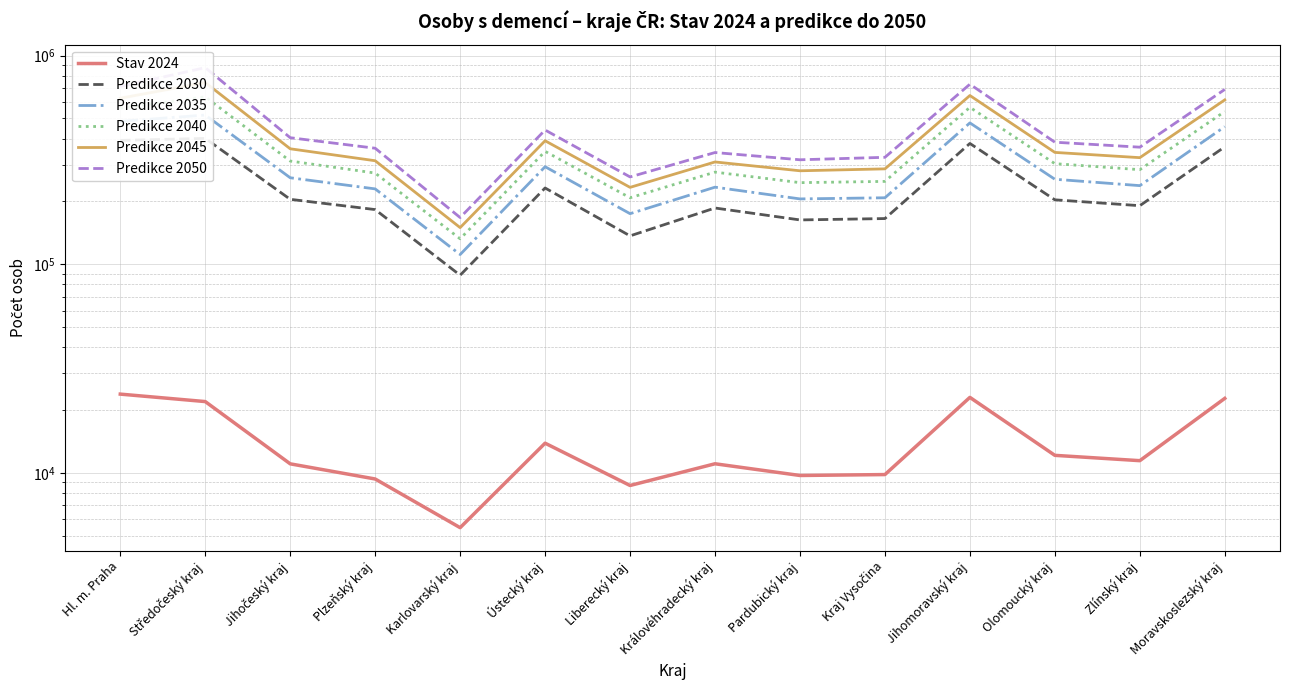

True or false: Predikce 2035 and Predikce 2030 intersect in this chart.

False